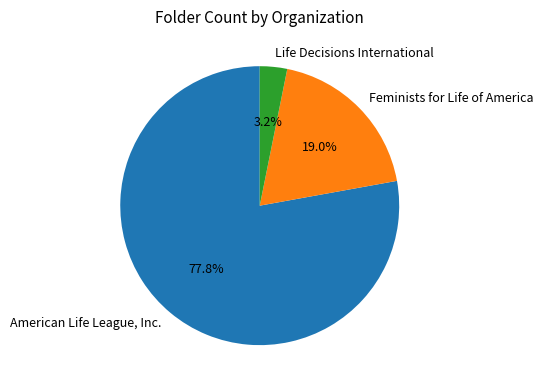

What is the largest slice in the pie chart?

American Life League, Inc.